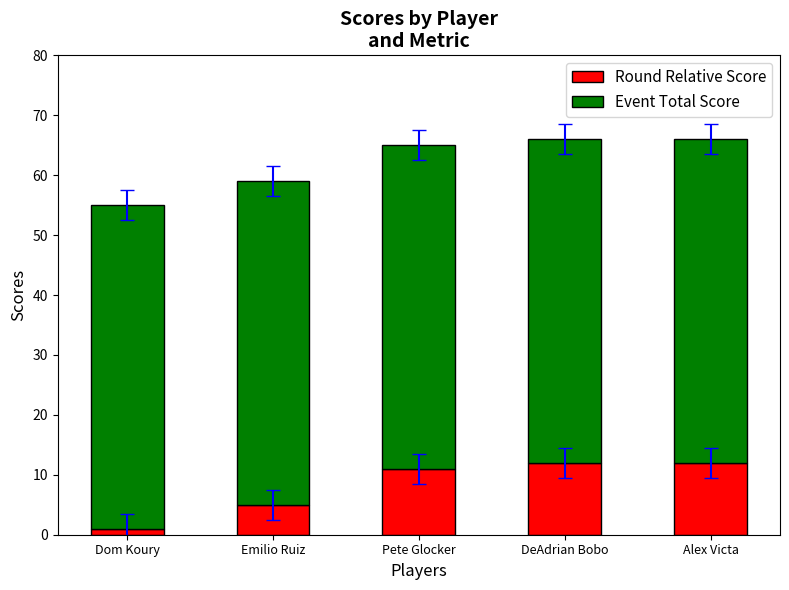

How many bars are there in total?

5